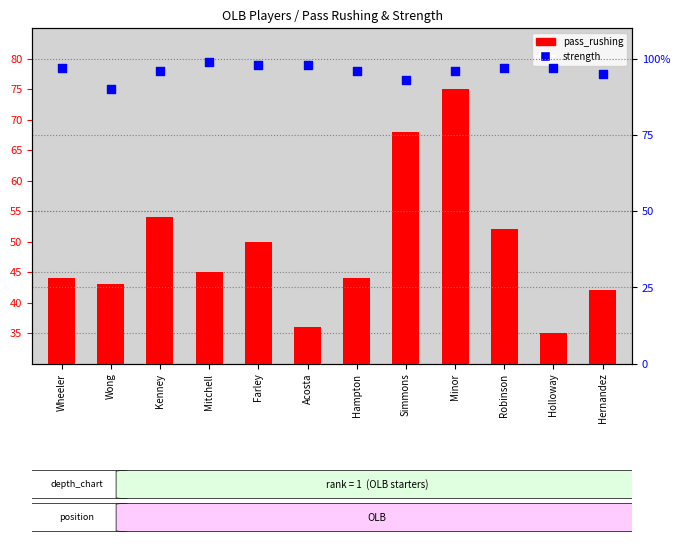

What is the total value across all series at Farley?

148